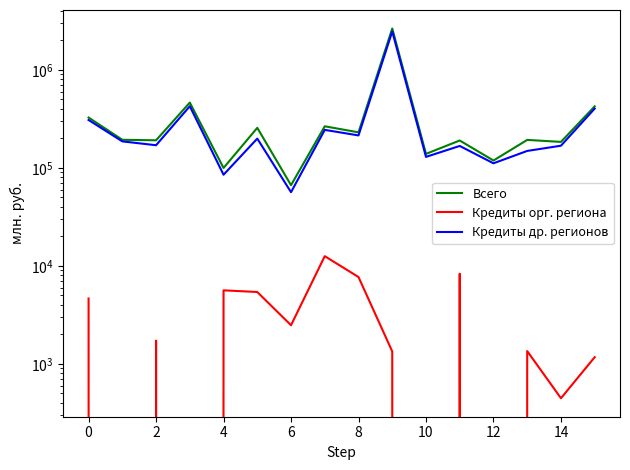

At which category is the sum across all series the highest?

9